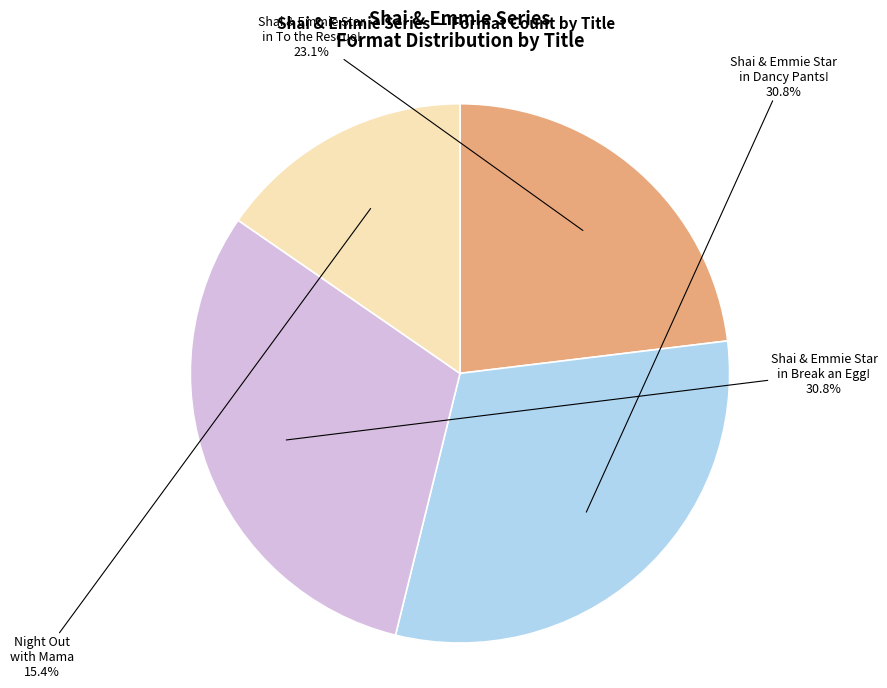

Does any single category account for the majority?

No